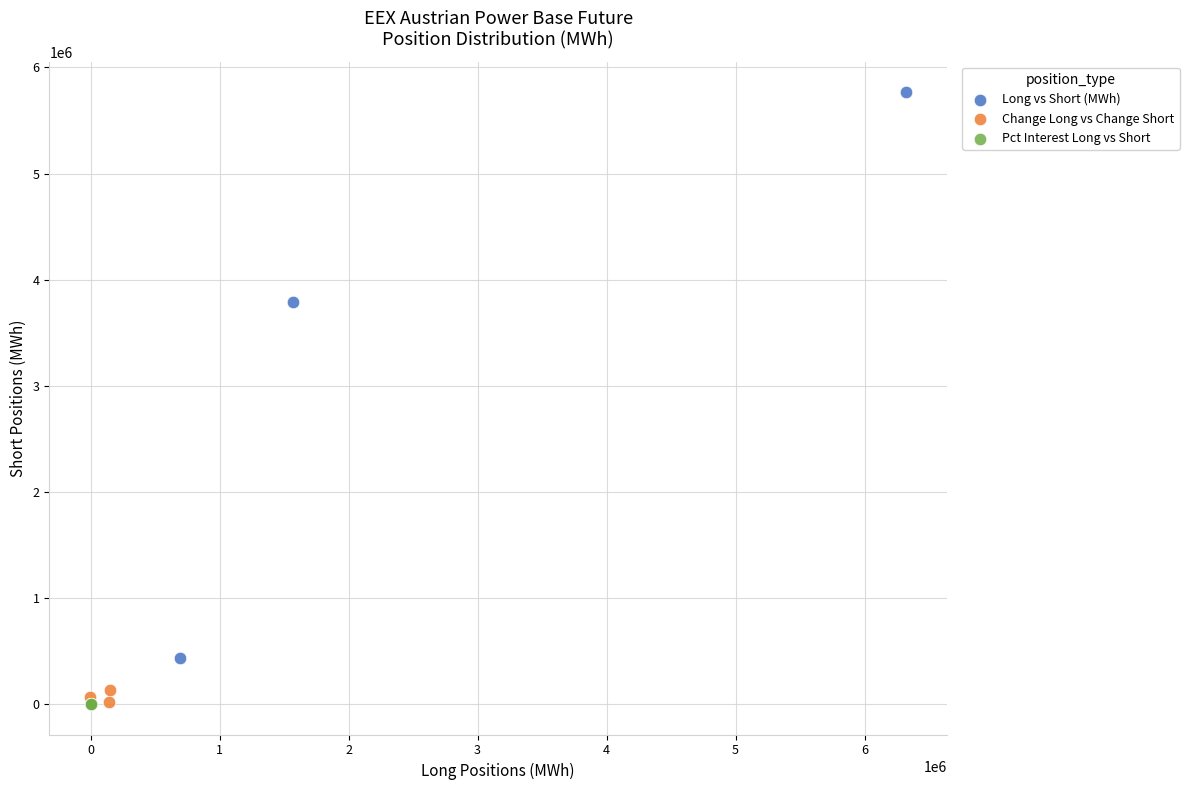

Which series has the widest spread of Y values?

Long vs Short (MWh)